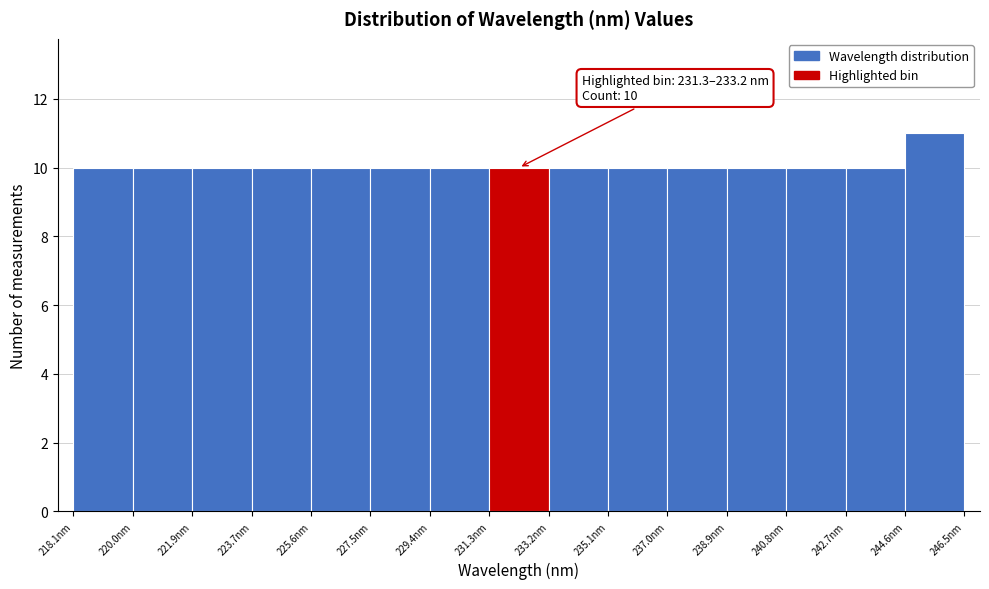

Which range on the x-axis has the tallest bar?

244.6 to 246.4